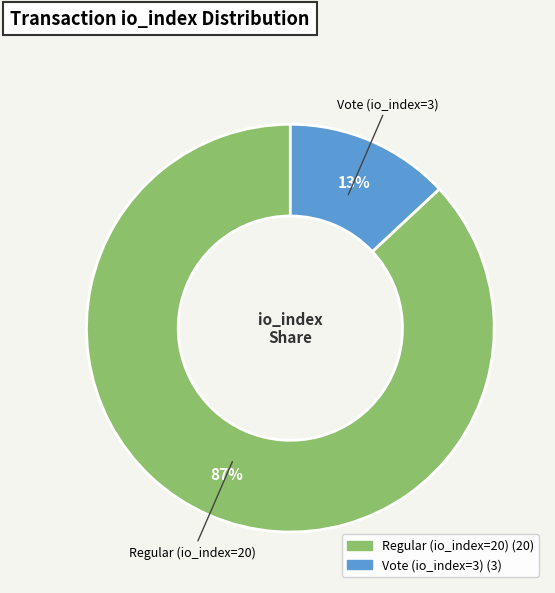

How many slices are in this pie chart?

2